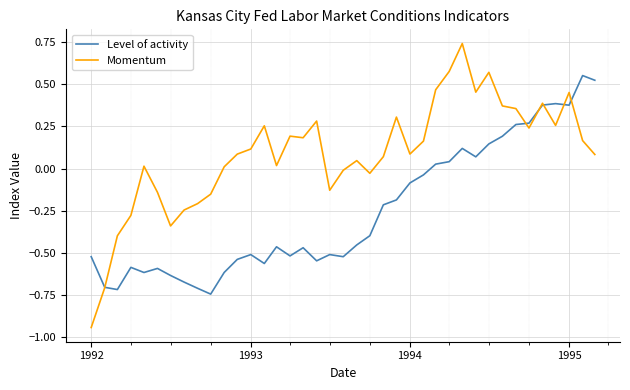

Which series has the widest spread of values?

Momentum